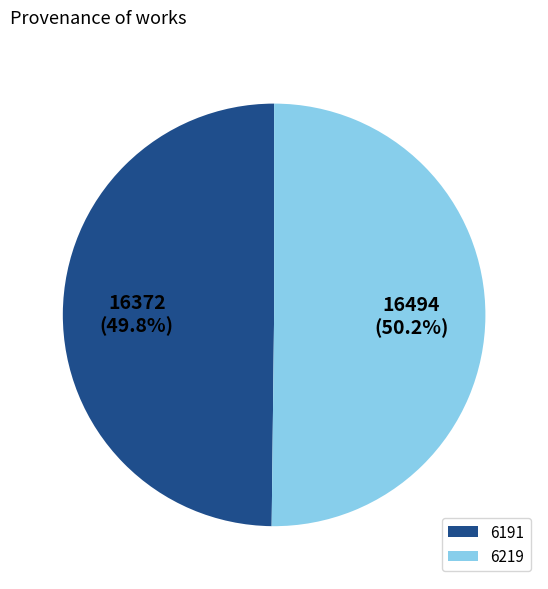

Is the sum of 6219 and 6191 greater than half?

Yes